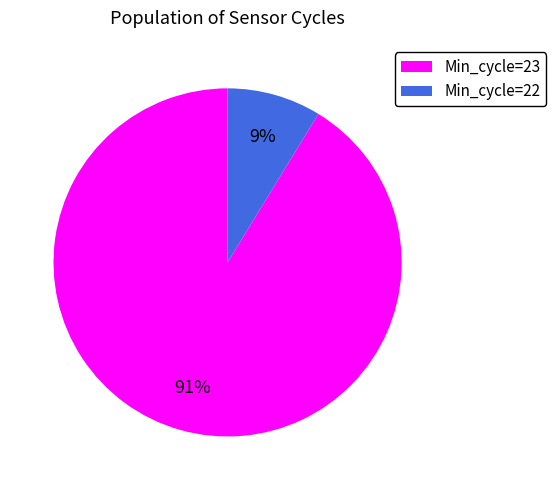

Does Min_cycle=23 represent more than half of the total?

Yes